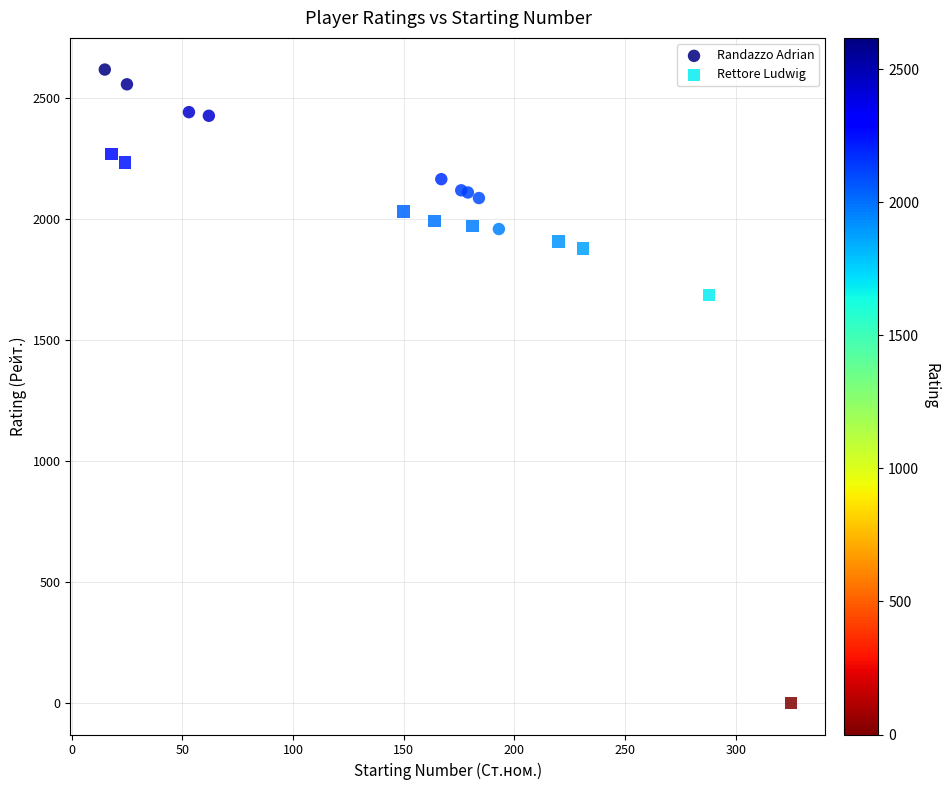

Which series reaches the minimum Y coordinate?

Rettore Ludwig